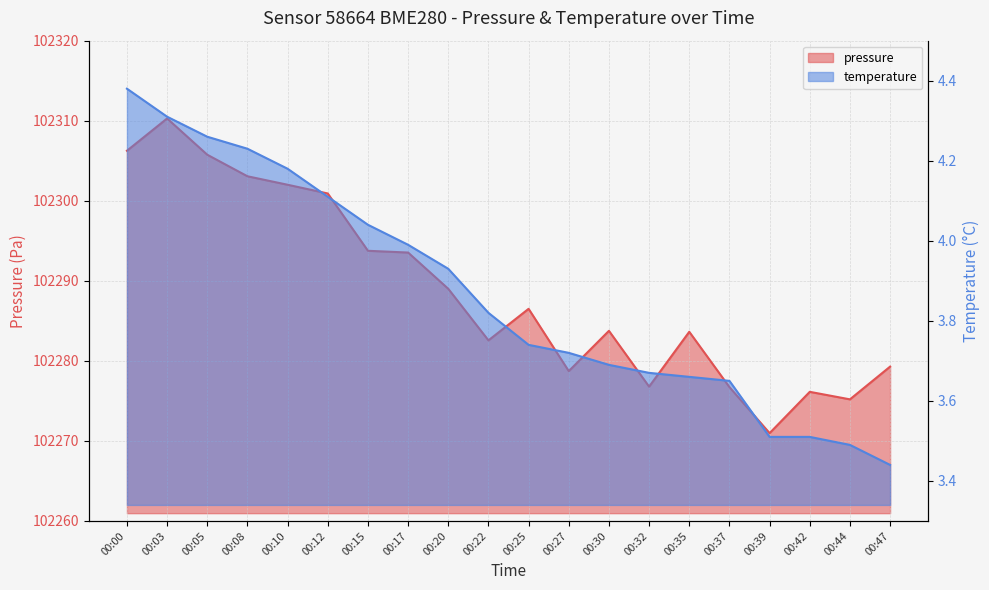

Reading left to right, extract all data points from this chart.

pressure: 102306.2	102310.3	102305.8	102303.1	102302.0	102300.9	102293.8	102293.5	102289.0	102282.6	102286.5	102278.7	102283.8	102276.8	102283.6	102276.7	102271.0	102276.1	102275.2	102279.3
temperature: 4.4	4.3	4.3	4.2	4.2	4.1	4.0	4.0	3.9	3.8	3.7	3.7	3.7	3.7	3.7	3.6	3.5	3.5	3.5	3.4